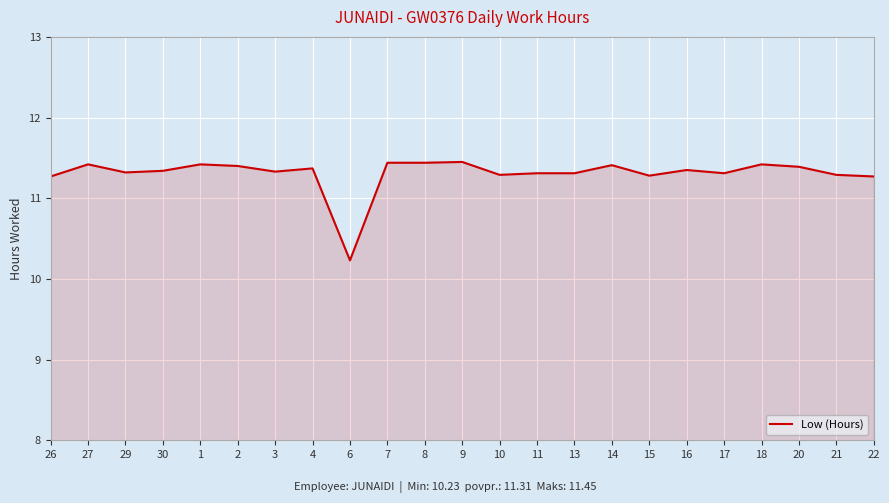

The chart shows a value of 17.6 at 11. True or false?

False